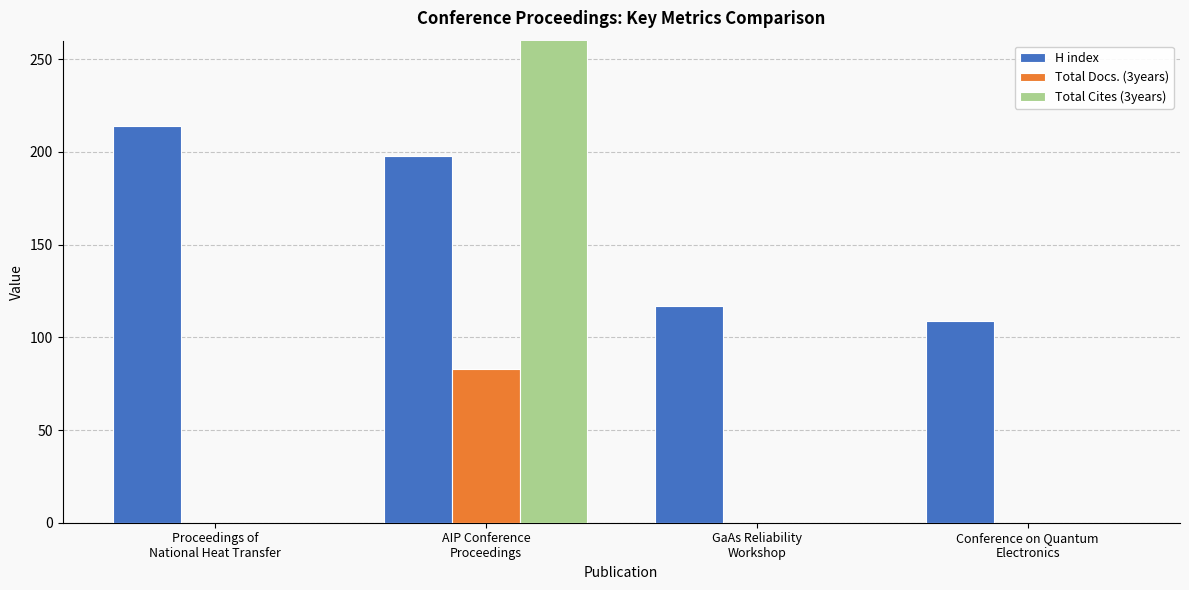

Rank the series by their maximum value, from highest to lowest.

Total Cites (3years), H index, Total Docs. (3years)